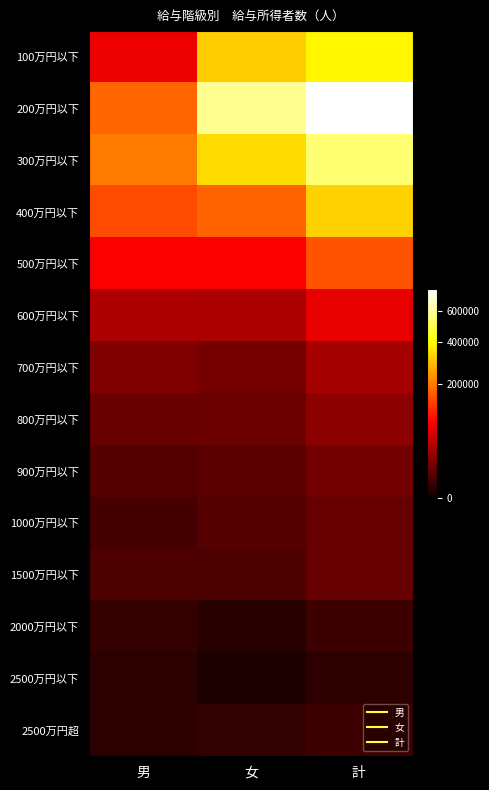

Count the number of categories in the chart.

3